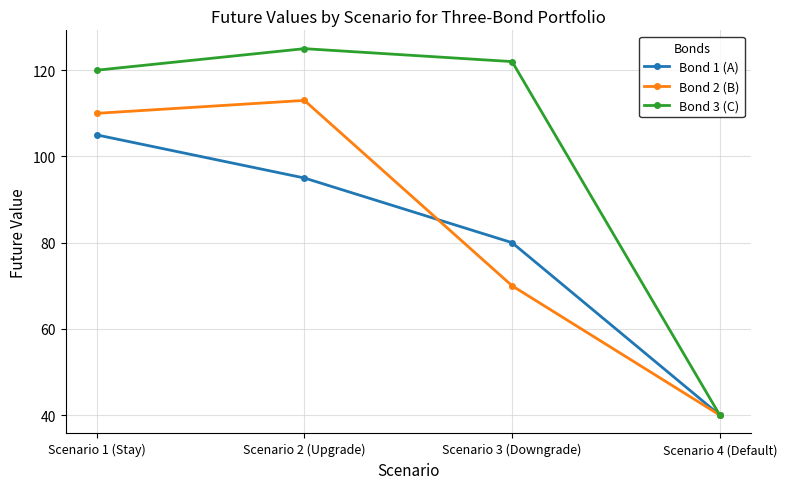

What is the lowest value of the Bond 2 (B) series?

40